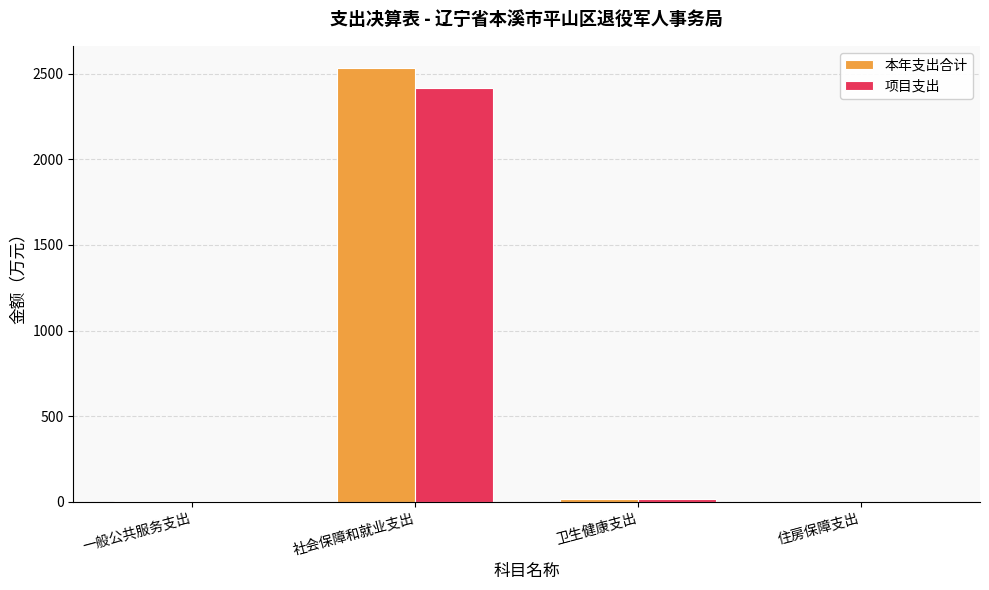

What is the sum of all 项目支出 values?

2432.0